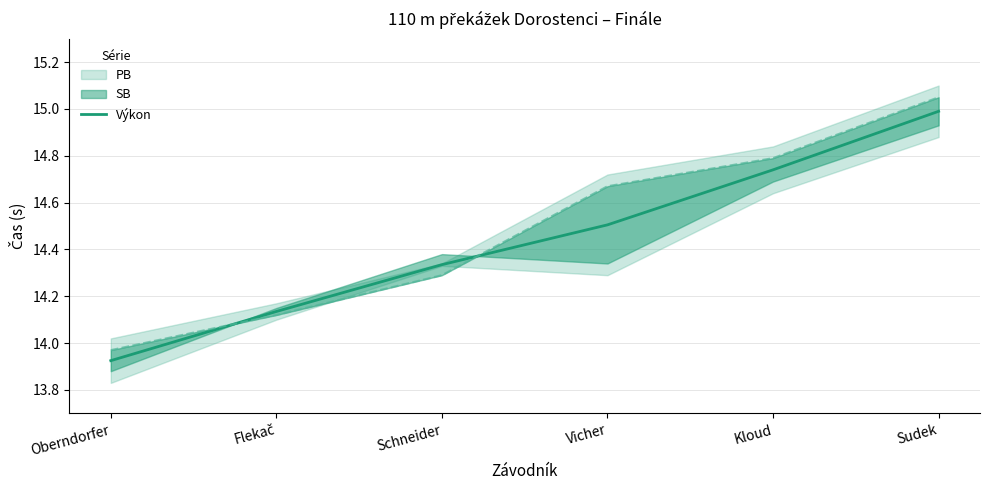

What is the greatest value displayed?

15.0